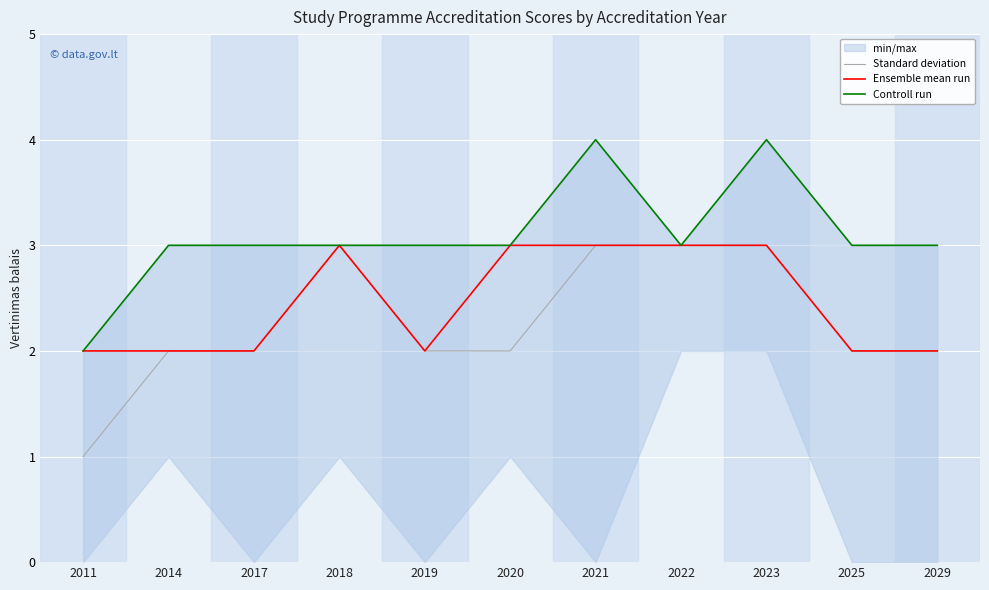

True or false: Controll run and Ensemble mean run cross at least once.

False